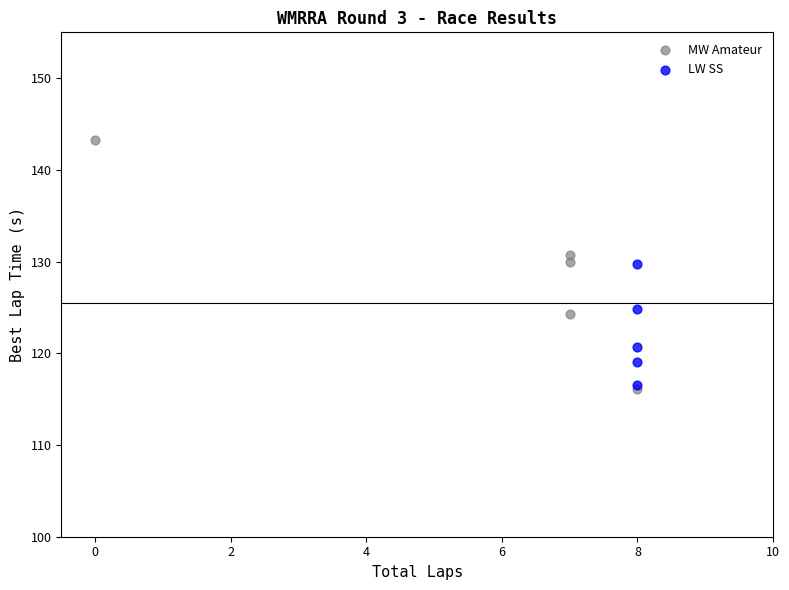

Which series has the widest spread of Y values?

MW Amateur